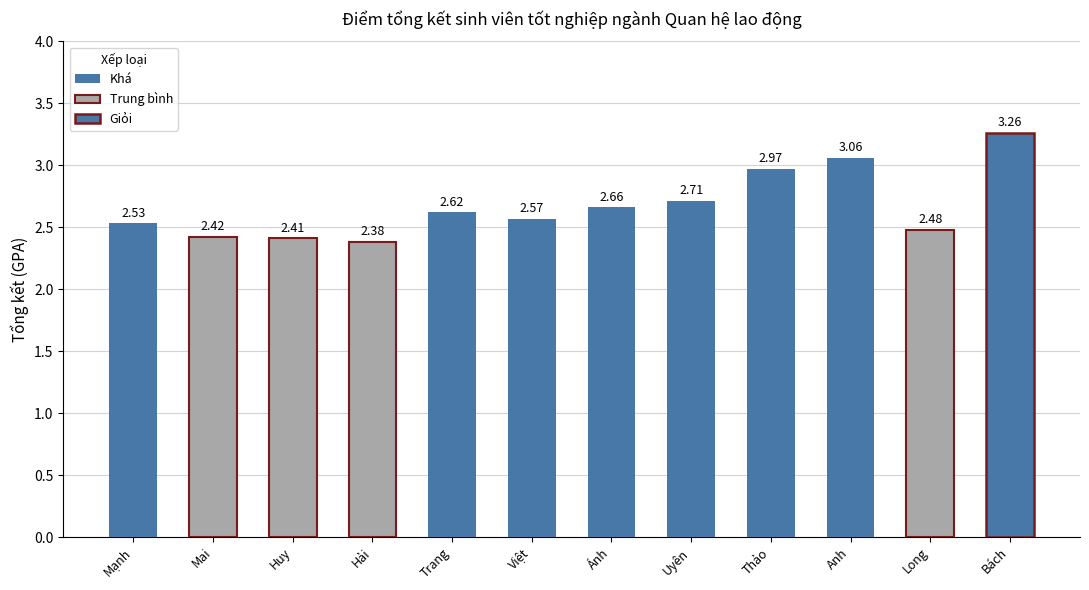

The value at Mai is 3.6. True or false?

False